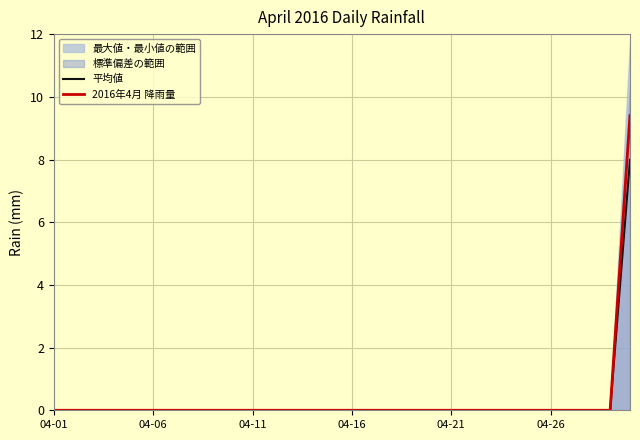

How many lines are shown in the chart?

2